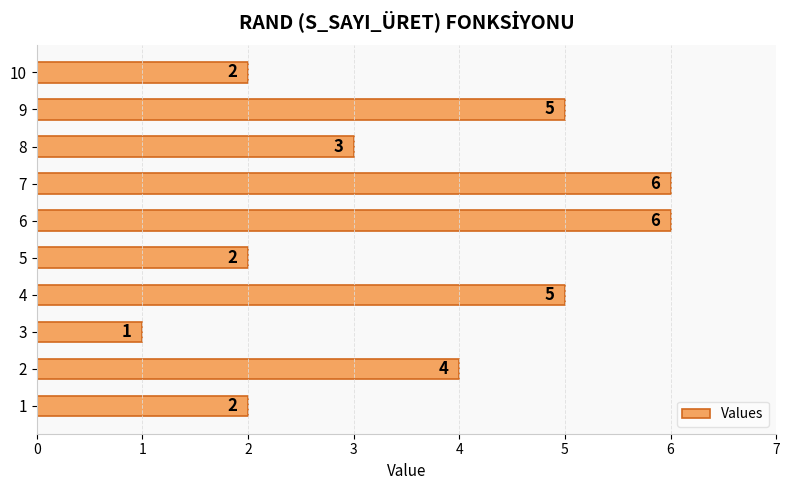

At which label is the value closest to 3?

8